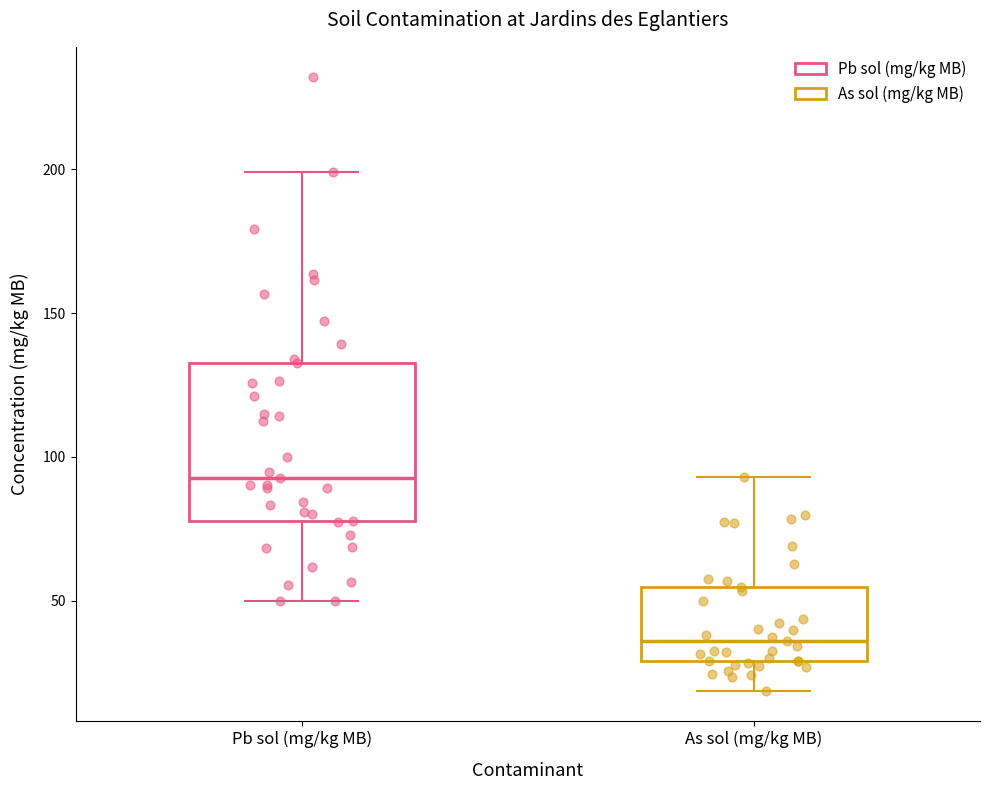

Where does the lower whisker of the box for As sol (mg/kg MB) end on the y-axis? The values are not printed on the chart, so give them approximately, as read against the axis.

20